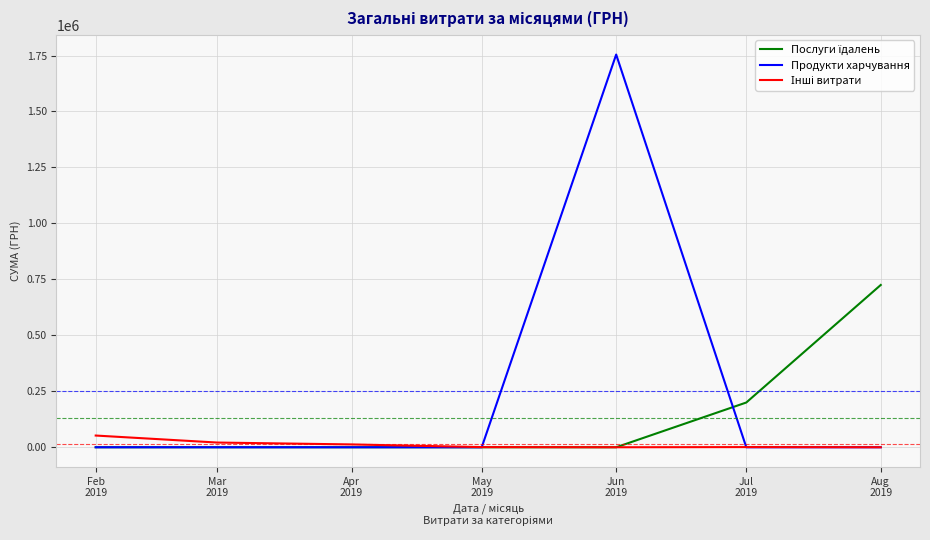

Which series has the largest total across all categories?

Продукти харчування